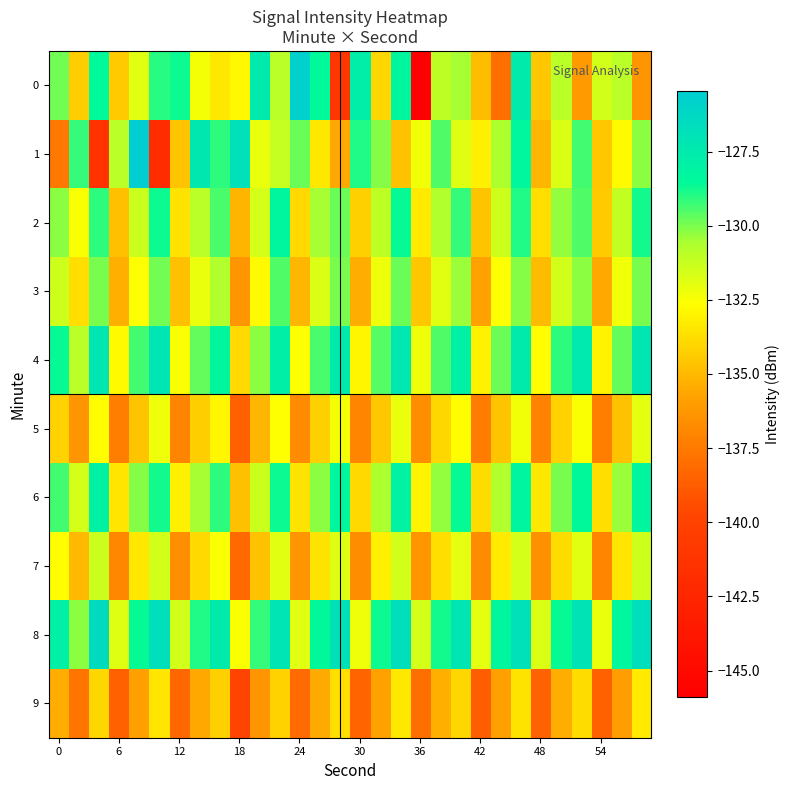

Reading left to right, list all the values displayed in this chart.

0: -129.9	-134.3	-128.5	-134.4	-131.9	-129.1	-128.7	-132.4	-133.4	-132.8	-127.5	-130.9	-125.8	-128.6	-141.1	-127.8	-134.0	-128.3	-145.9	-131.0	-130.5	-134.9	-137.9	-127.6	-134.5	-130.9	-136.1	-131.5	-131.0	-136.4
1: -137.5	-129.2	-141.4	-130.9	-125.5	-142.0	-134.6	-127.4	-129.1	-126.8	-132.1	-131.2	-129.8	-133.4	-135.6	-128.9	-130.1	-134.7	-132.3	-129.5	-131.8	-133.2	-130.6	-128.4	-135.1	-131.7	-129.3	-134.5	-132.8	-130.2
2: -130.2	-132.5	-129.1	-134.8	-131.3	-128.7	-133.6	-130.9	-129.4	-135.2	-131.6	-128.3	-133.9	-130.5	-129.8	-134.2	-131.0	-128.6	-133.3	-130.7	-129.2	-134.6	-131.4	-128.9	-133.7	-130.3	-129.5	-134.4	-131.1	-128.8
3: -131.4	-133.7	-130.0	-135.3	-132.6	-129.9	-134.8	-132.1	-130.7	-136.4	-132.8	-129.5	-135.1	-131.7	-130.0	-135.4	-132.2	-129.8	-134.5	-131.9	-130.4	-135.8	-132.6	-130.1	-134.9	-131.5	-130.2	-135.6	-132.3	-130.0
4: -128.6	-130.9	-127.2	-132.8	-129.3	-127.1	-132.5	-129.7	-128.3	-133.9	-130.2	-127.8	-132.6	-129.4	-127.5	-132.9	-129.6	-127.3	-132.2	-129.5	-127.9	-133.1	-129.8	-127.6	-132.7	-129.1	-127.4	-133.0	-129.7	-127.2
5: -134.1	-136.4	-132.7	-137.3	-134.6	-132.2	-137.0	-134.3	-132.9	-138.6	-135.1	-132.6	-136.8	-134.2	-132.4	-137.1	-134.5	-132.1	-136.7	-134.0	-132.7	-137.4	-134.6	-132.3	-137.2	-134.1	-132.5	-137.3	-134.7	-132.0
6: -129.3	-131.6	-128.0	-133.5	-130.1	-128.8	-133.2	-130.5	-129.1	-134.8	-131.3	-128.7	-133.6	-130.2	-128.4	-133.9	-130.6	-128.1	-133.0	-130.3	-128.6	-133.8	-130.7	-128.2	-133.4	-130.0	-128.5	-133.7	-130.4	-128.3
7: -132.7	-135.0	-131.3	-136.9	-133.4	-131.5	-136.6	-133.9	-132.5	-138.2	-134.7	-131.9	-136.4	-133.6	-131.8	-136.7	-133.2	-131.5	-136.3	-133.7	-132.0	-136.8	-133.3	-131.6	-136.5	-133.8	-131.9	-137.0	-133.5	-131.4
8: -127.9	-130.2	-126.5	-131.8	-128.6	-126.7	-131.5	-128.9	-127.6	-132.5	-129.2	-127.1	-131.9	-128.5	-126.9	-132.2	-128.7	-126.6	-131.6	-128.8	-127.2	-132.0	-128.3	-126.8	-131.7	-128.6	-127.0	-132.1	-128.4	-126.7
9: -135.4	-137.7	-134.0	-138.6	-135.9	-133.5	-138.3	-135.6	-134.2	-139.9	-136.4	-134.1	-138.1	-135.5	-133.7	-138.4	-135.8	-133.4	-138.0	-135.3	-134.0	-138.7	-135.9	-133.6	-138.5	-135.4	-133.8	-138.6	-136.0	-133.3